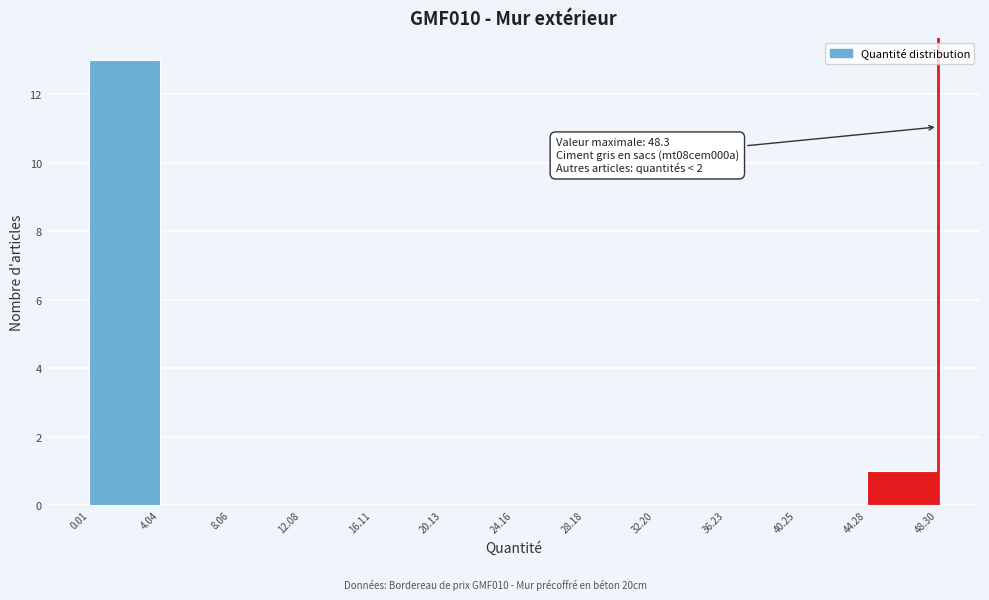

Over which range of the x-axis is the bar tallest?

0.01 to 4.04